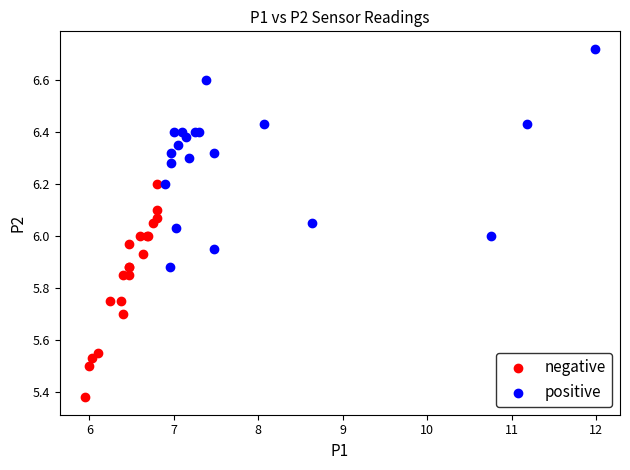

Which series reaches the maximum Y coordinate?

positive